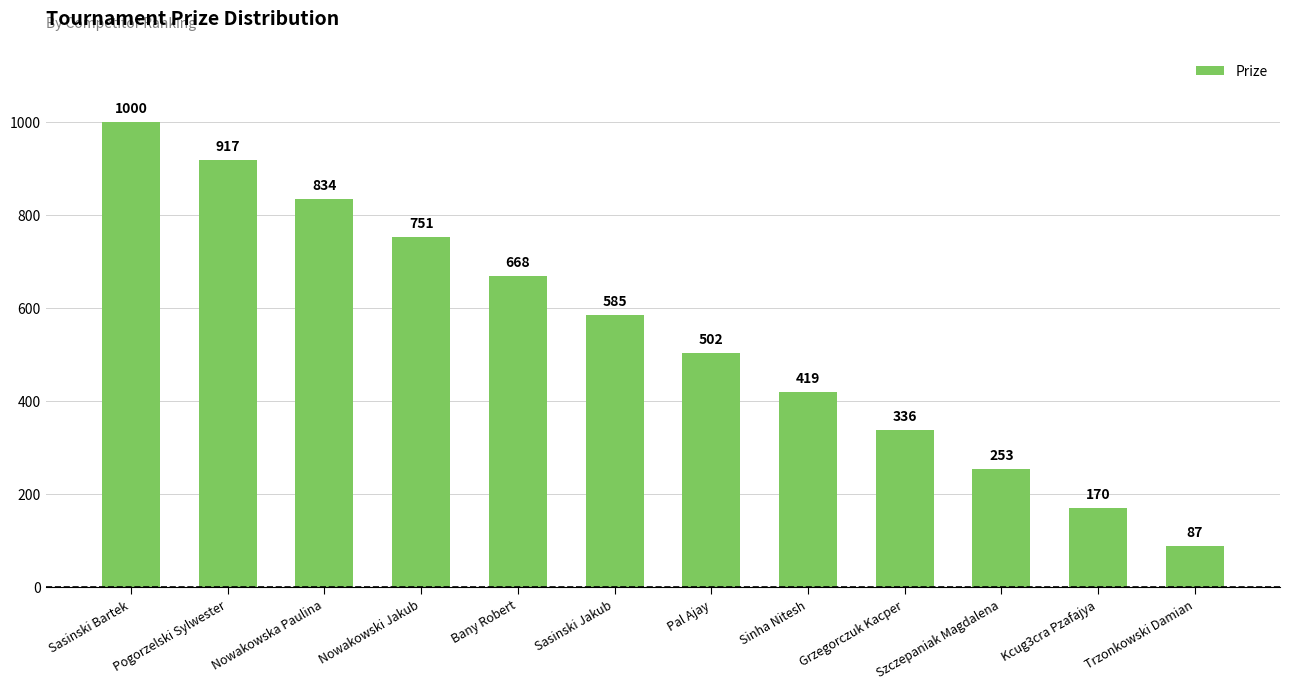

Which category has the lowest value across all series?

Trzonkowski Damian